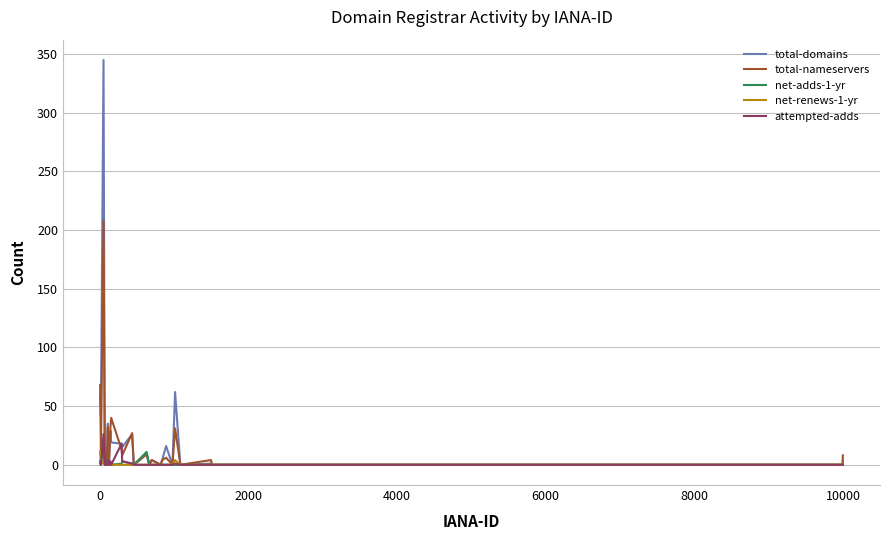

Which series has the widest spread of values?

total-domains